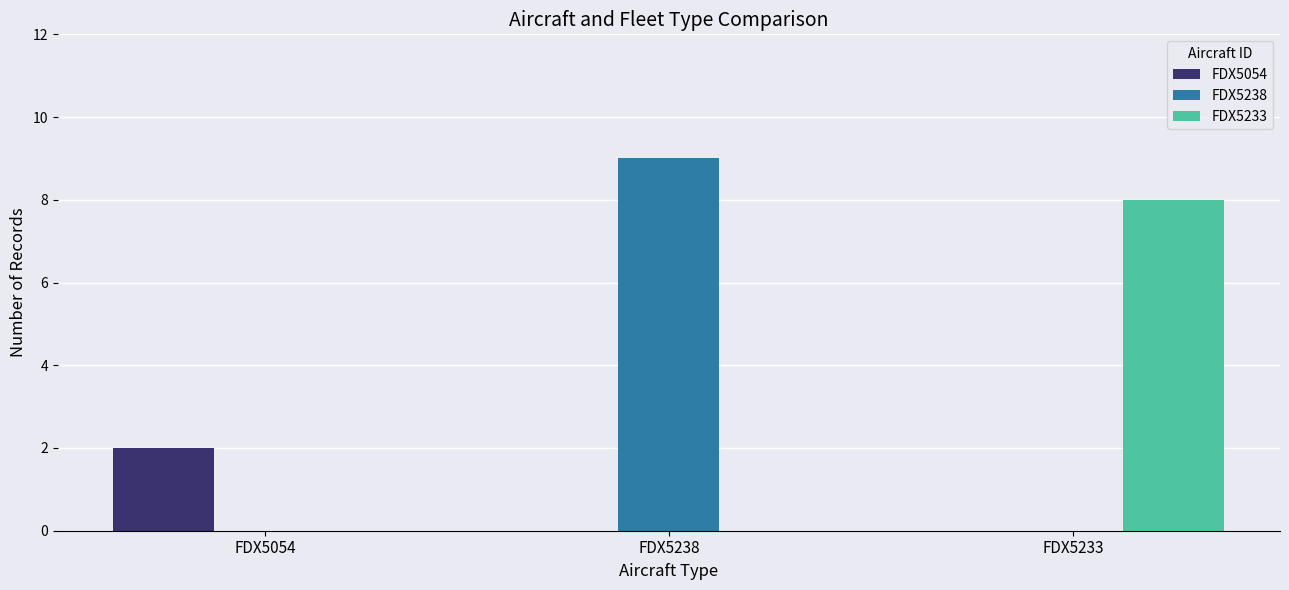

Reading left to right, transcribe all the data shown in this chart.

FDX5054: 2	0	0
FDX5238: 0	9	0
FDX5233: 0	0	8